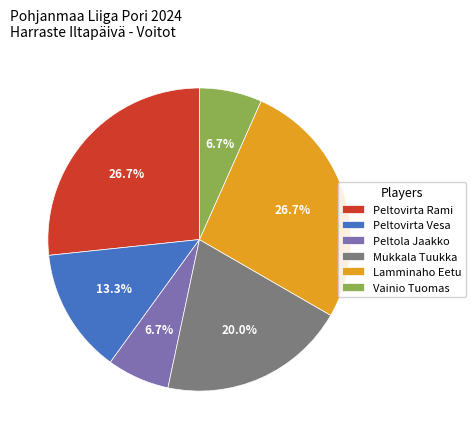

How much of the chart is everything except Peltola Jaakko?

93.3%